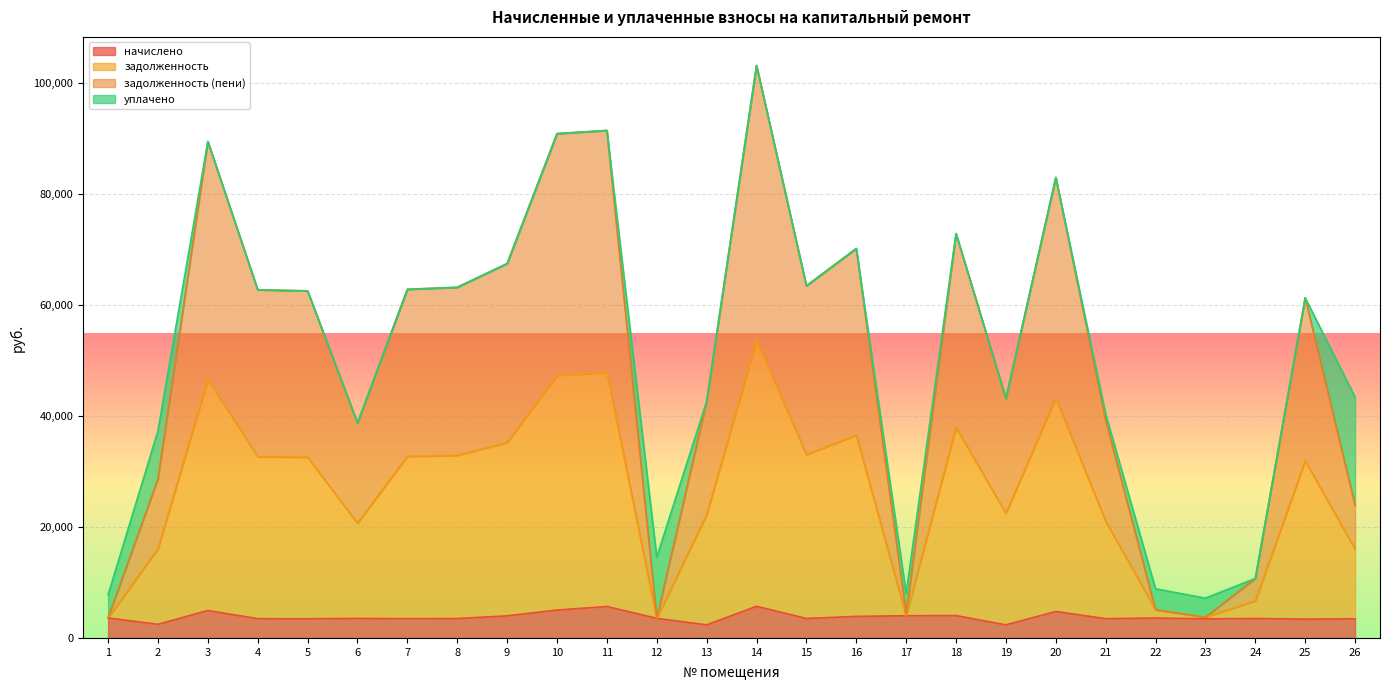

True or false: начислено has a value of 6502.9 at 17.

False